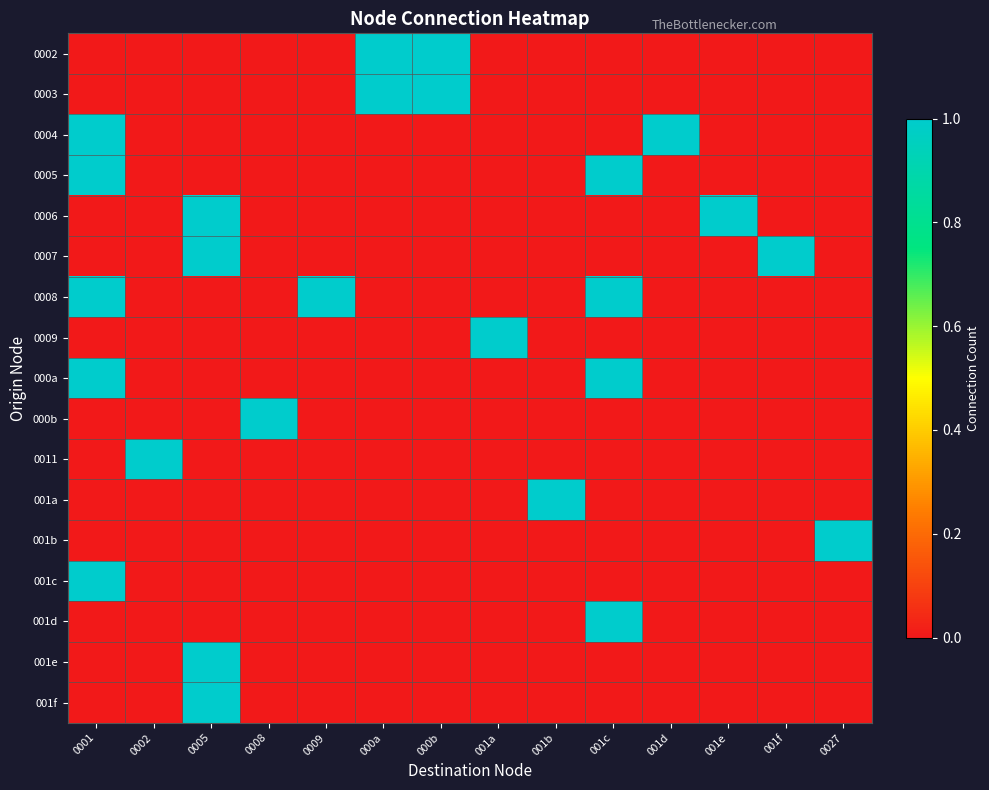

How many 0003 values are between 0 and 1?

14